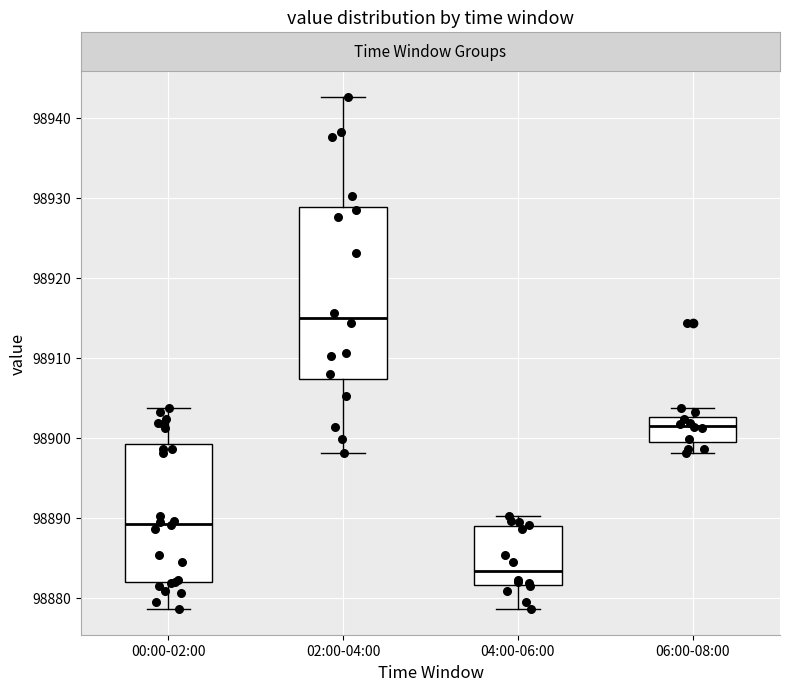

Reading left to right, read every box against the y-axis: the position of its median line, the range the box covers, and the ends of its whiskers. The values are not printed on the chart, so give them approximately, as read against the axis.

00:00-02:00: median 98889, box 98882 to 98899, whiskers 98879 to 98904
02:00-04:00: median 98915, box 98907 to 98929, whiskers 98898 to 98943
04:00-06:00: median 98883, box 98882 to 98889, whiskers 98879 to 98890
06:00-08:00: median 98902, box 98900 to 98903, whiskers 98898 to 98904